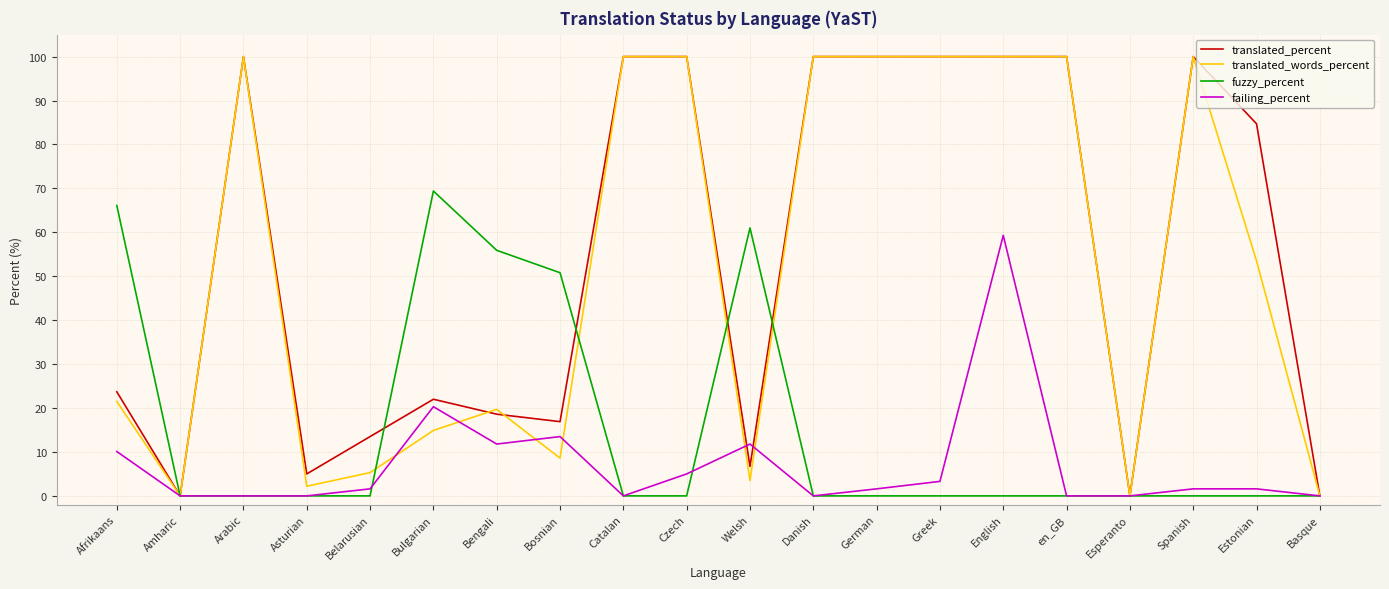

Is the value of translated_words_percent at Welsh greater than the value of translated_percent at Bosnian?

No